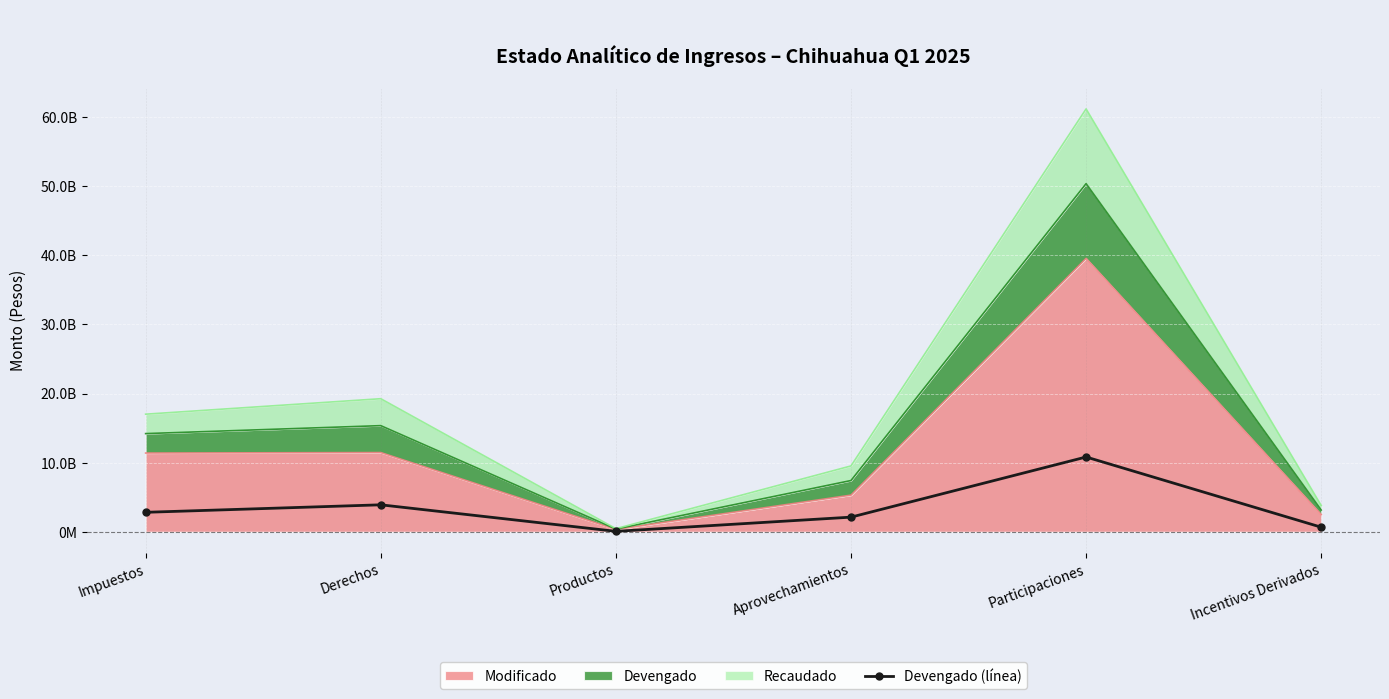

Where does the data first go above 2812128184?

Derechos